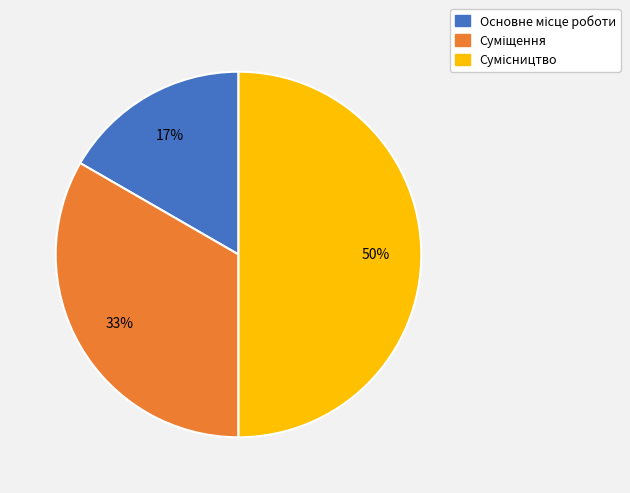

To the nearest percent, what is the average slice percentage?

33%